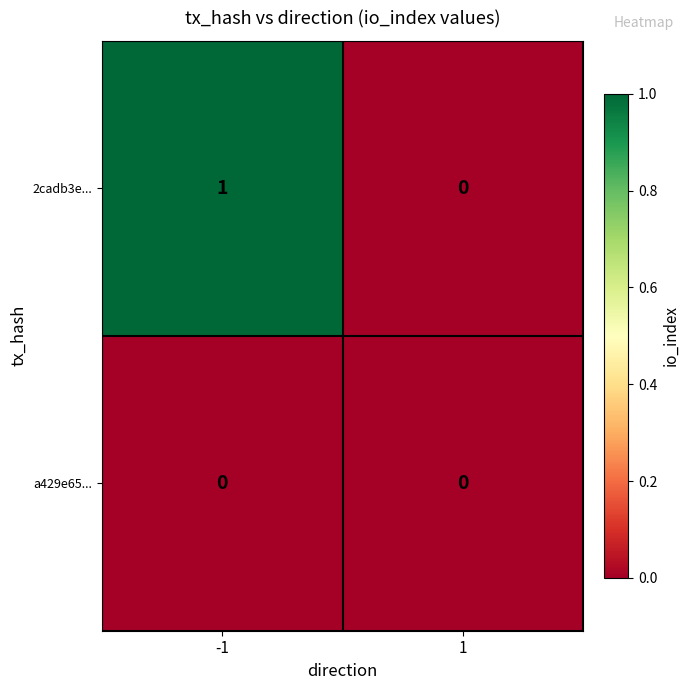

Is it true that a429e65... equals 0 at -1?

True